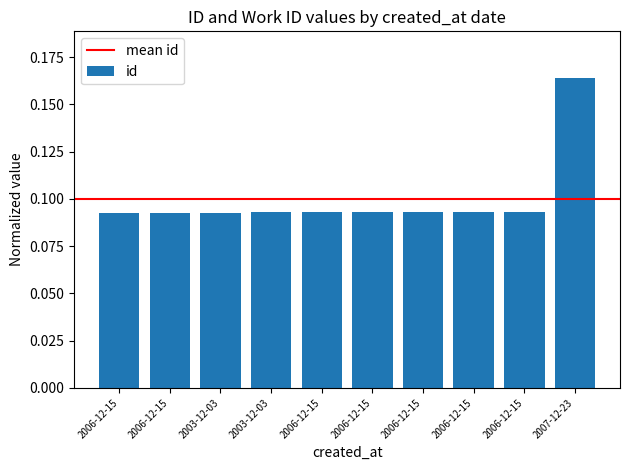

Does the chart contain any negative values?

No